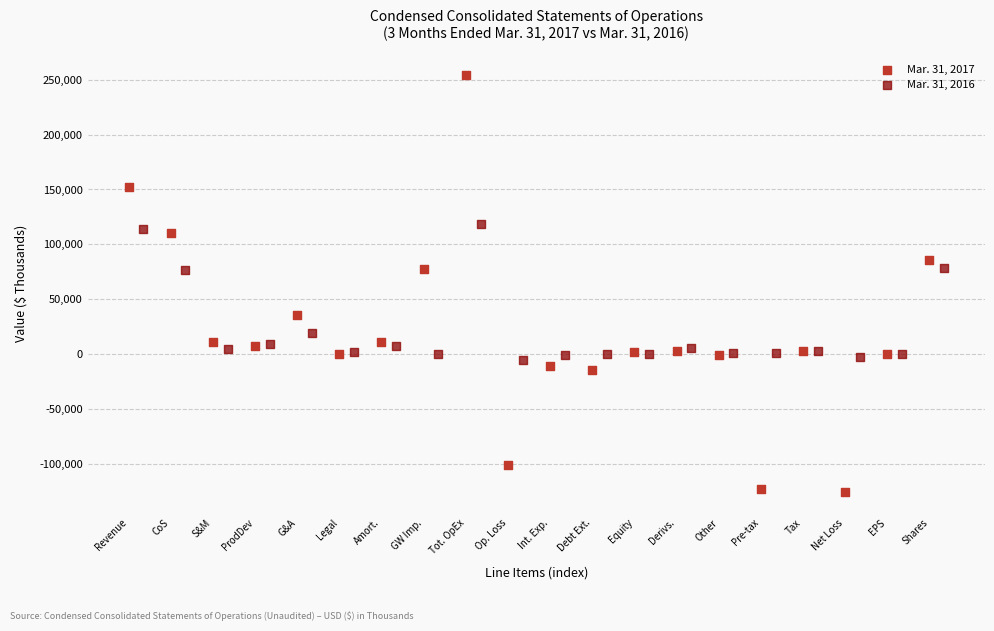

Which series reaches the minimum Y coordinate?

Mar. 31, 2017